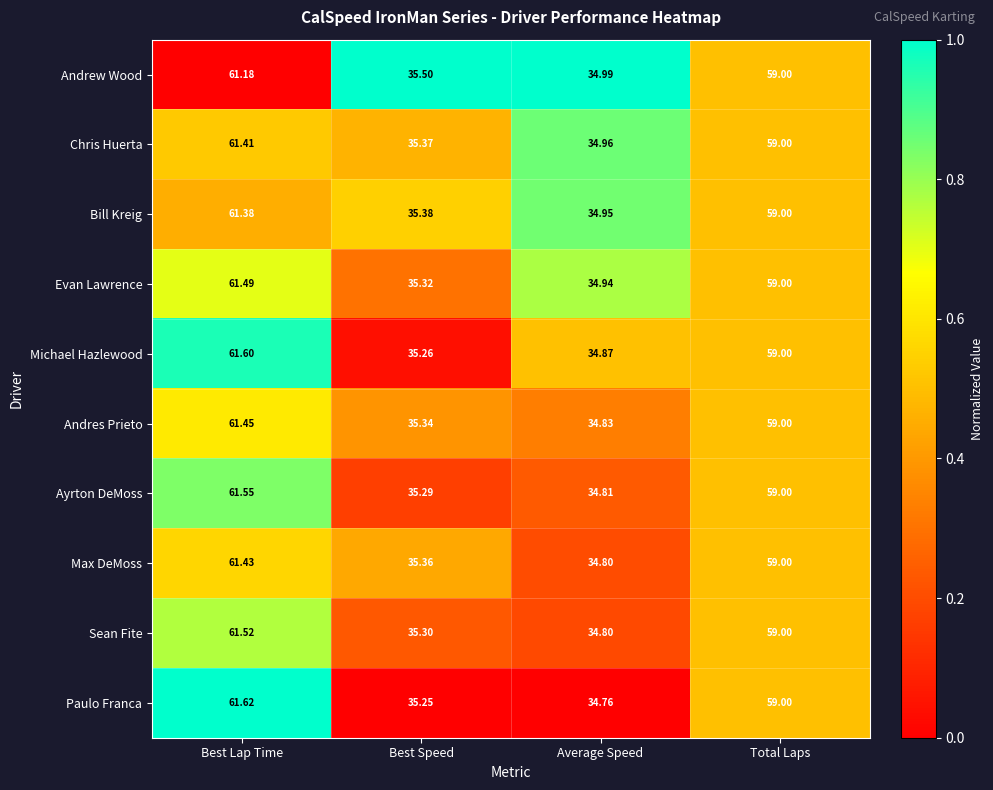

At which label does Evan Lawrence first exceed 59?

Best Lap Time